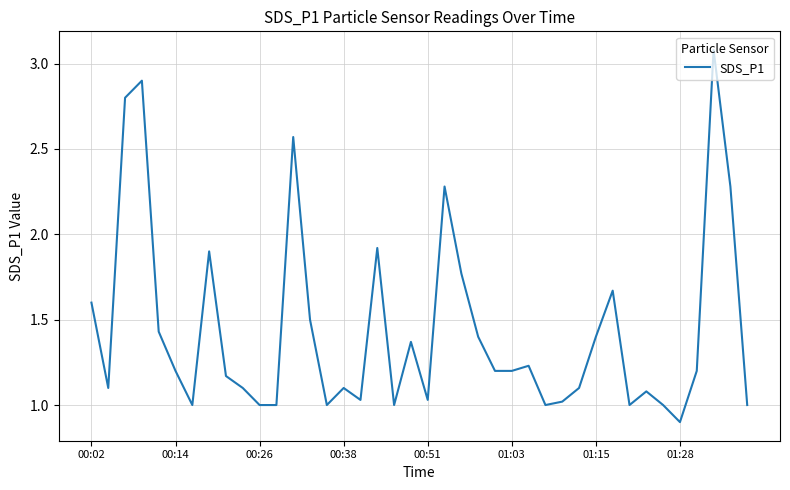

What is the difference between the maximum and minimum values?

2.2